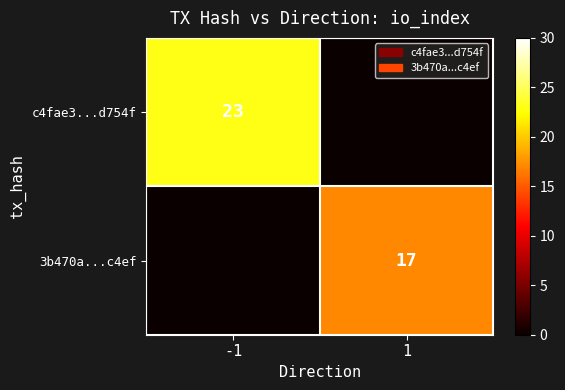

Is the value of c4fae3...d754f at -1 greater than the value of 3b470a...c4ef at 1?

Yes